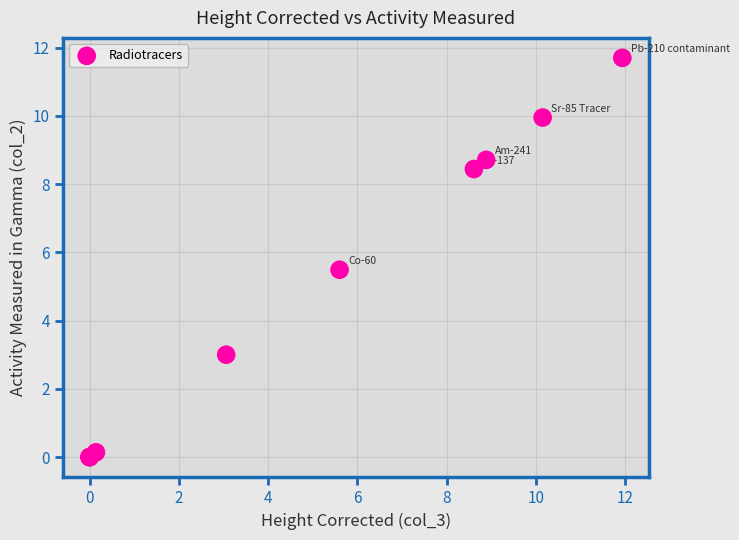

What Y value in the scatter plot is closest to 5?

5.5